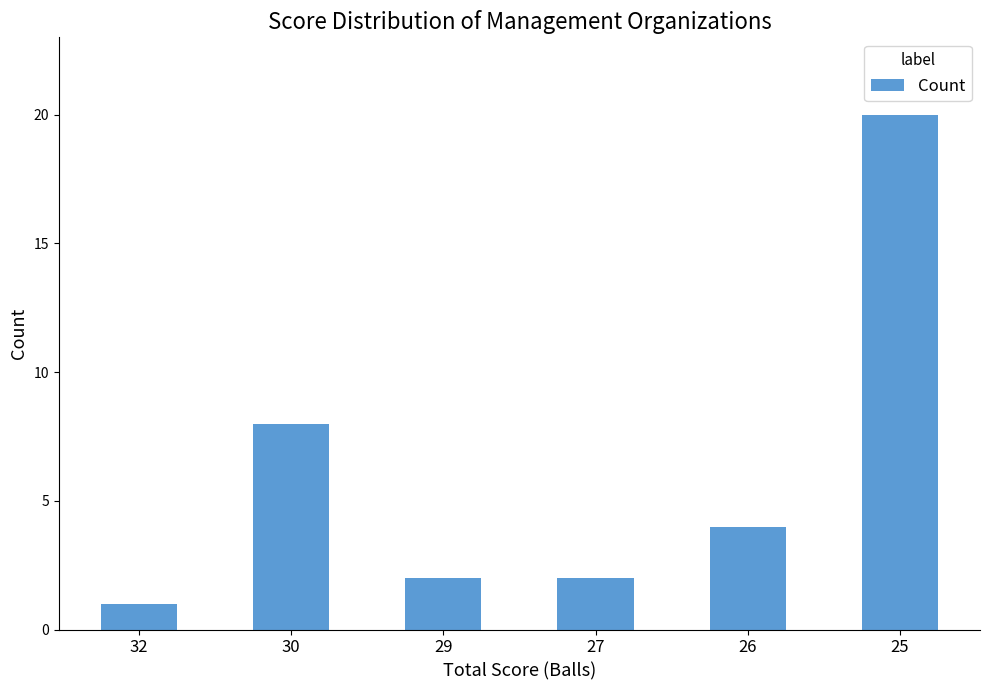

Reading left to right, what are all the values shown in this chart?

32=1	30=8	29=2	27=2	26=4	25=20